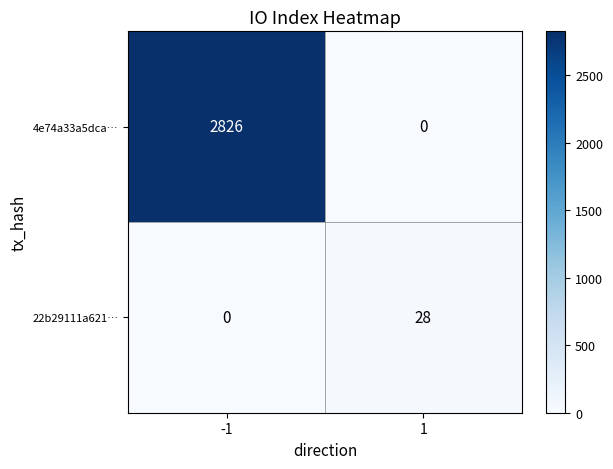

Which label corresponds to the largest value in the chart?

-1